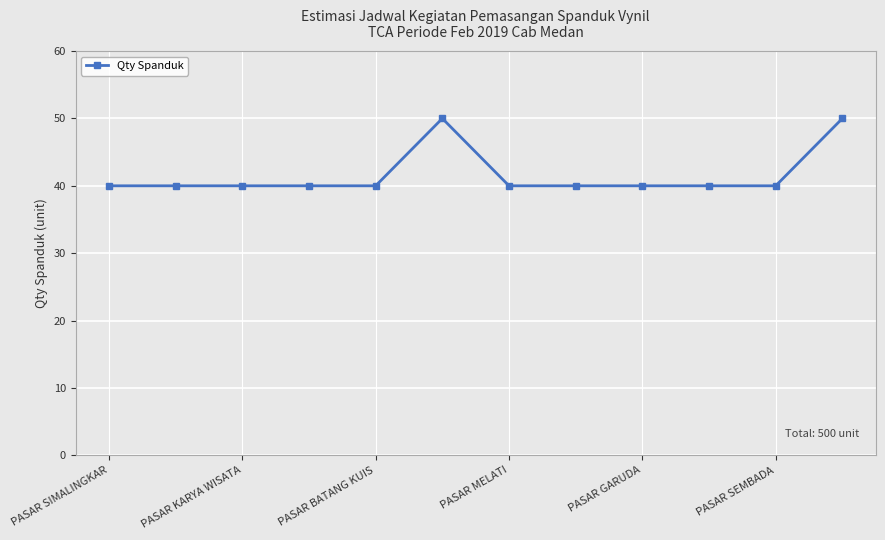

Reading left to right, transcribe all the data shown in this chart.

40	40	40	40	40	50	40	40	40	40	40	50